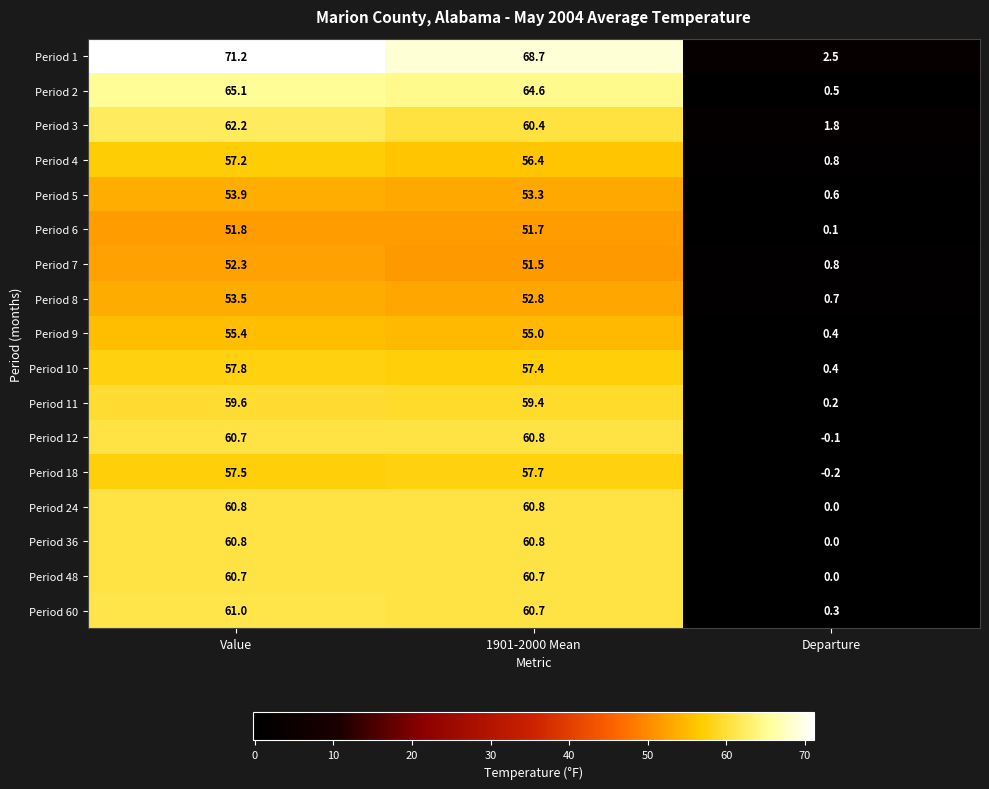

At which category is the sum across all series the highest?

Value